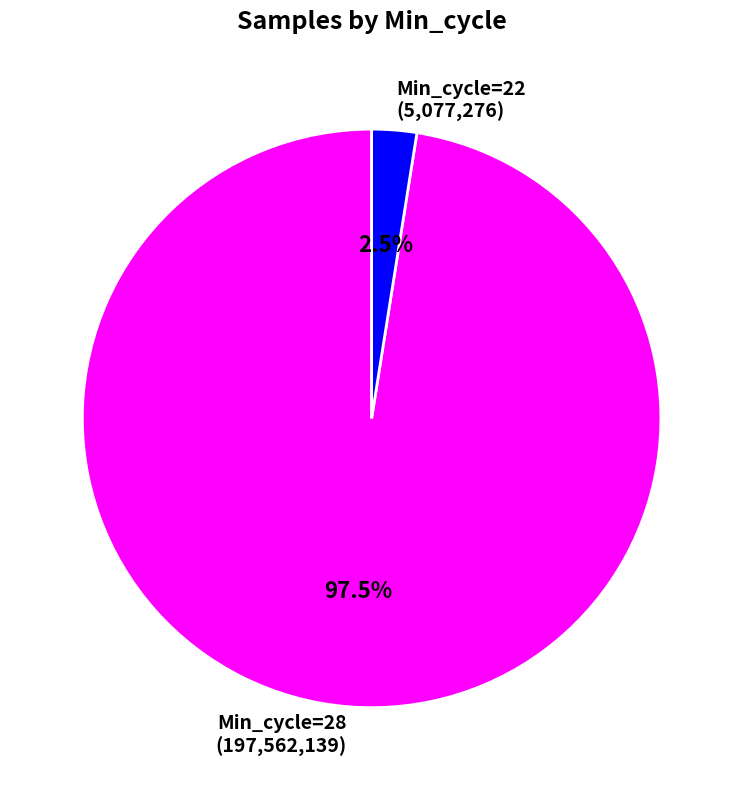

How many slices are in this pie chart?

2